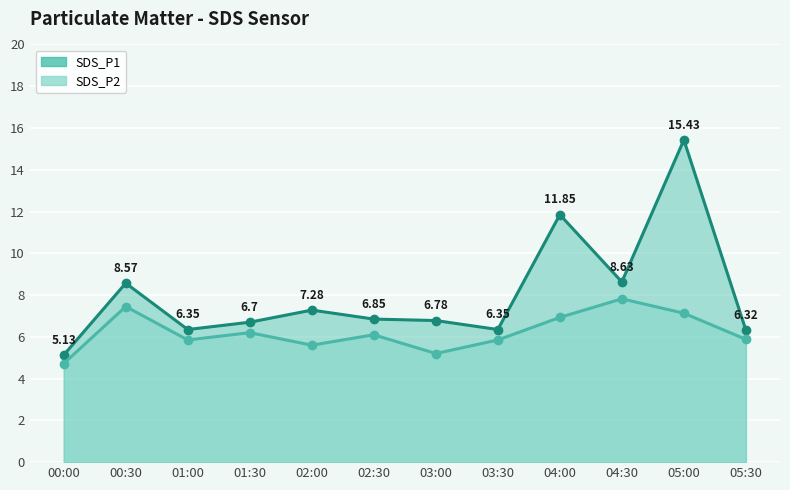

Which category has the highest value across all series?

05:00